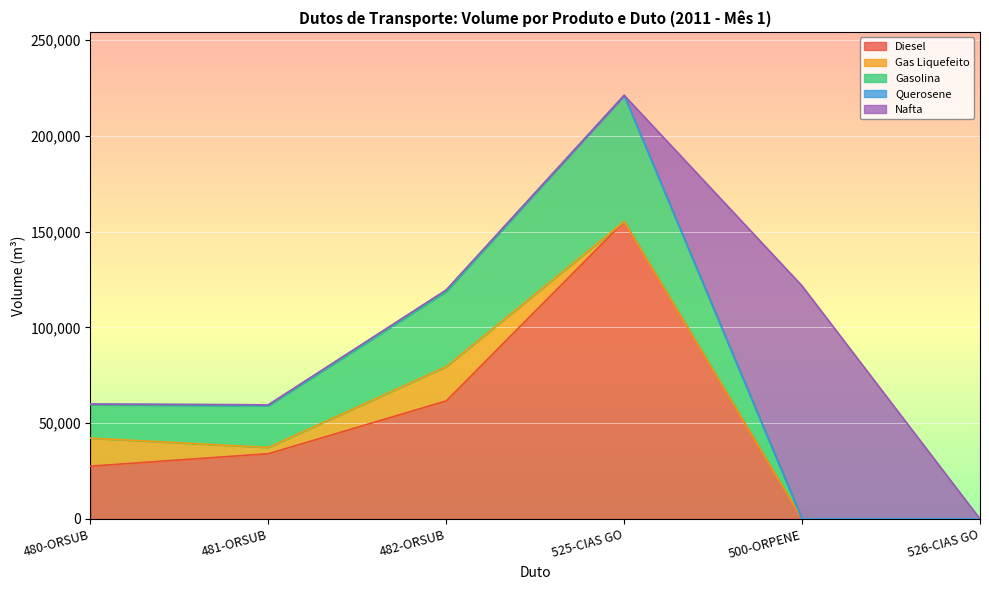

At which category is the sum across all series the highest?

525-CIAS GO